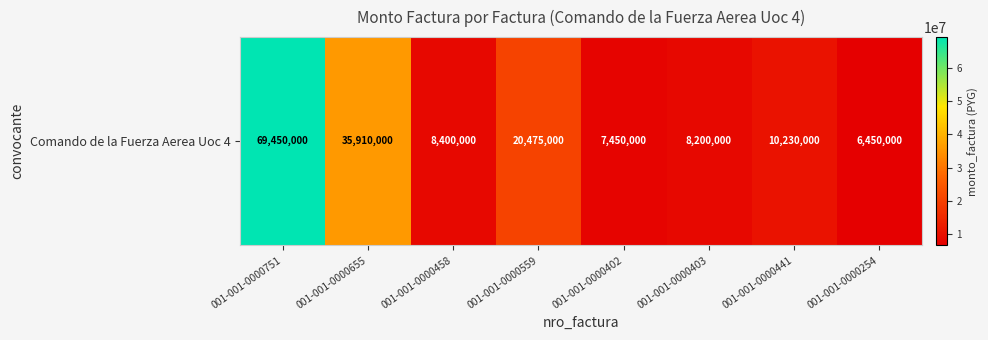

Count the number of values greater than 10230000.

3